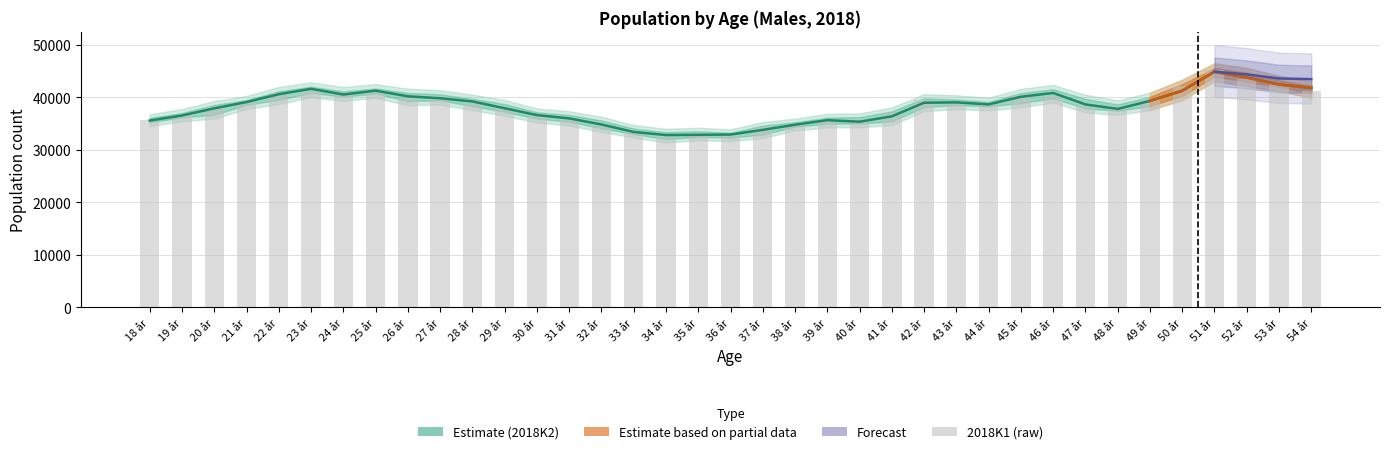

Between 41 år and 49 år, which is larger?

49 år